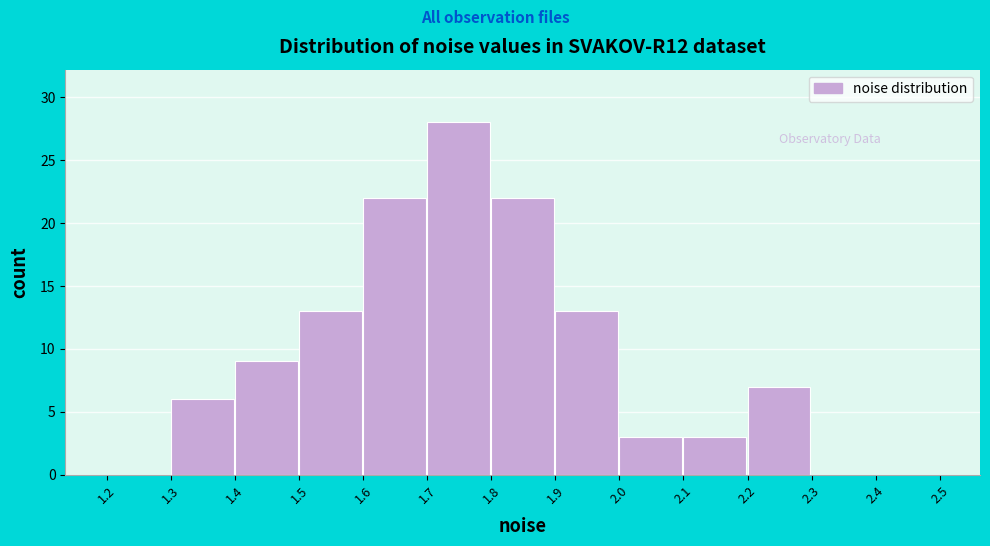

Reading left to right, transcribe this chart: for each bar, give the range it covers on the x-axis and its height. The values are not printed on the chart, so give them approximately, as read against the axis.

1.2 to 1.3: 0
1.3 to 1.4: 6
1.4 to 1.5: 9
1.5 to 1.6: 13
1.6 to 1.7: 22
1.7 to 1.8: 28
1.8 to 1.9: 22
1.9 to 2.0: 13
2.0 to 2.1: 3
2.1 to 2.2: 3
2.2 to 2.3: 7
2.3 to 2.4: 0
2.4 to 2.5: 0